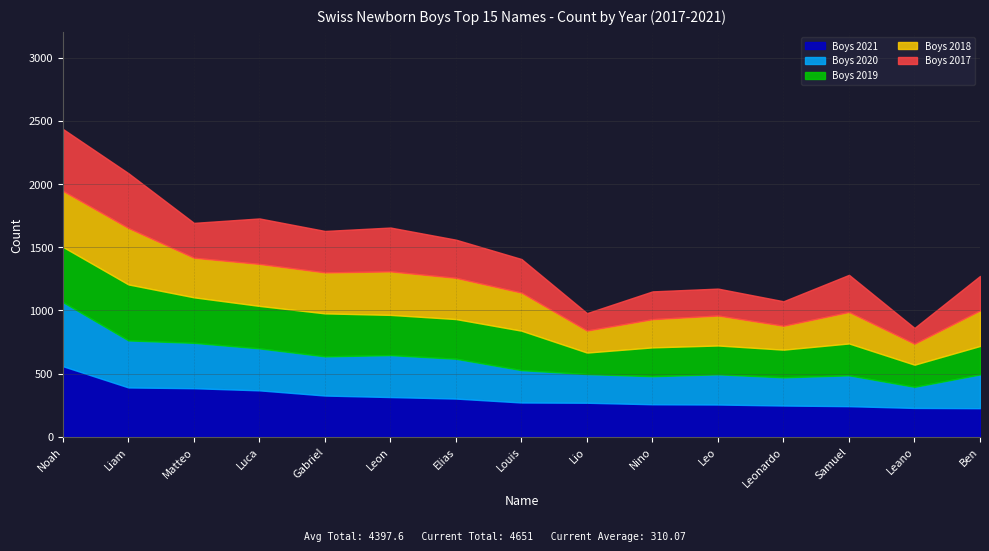

What is the label of the 3rd point from the left?

Matteo